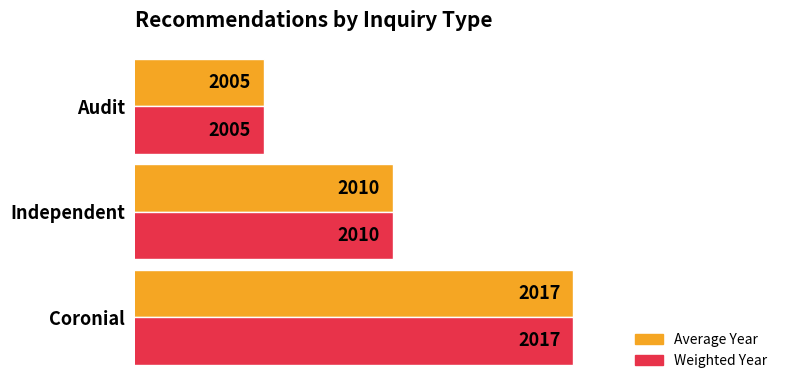

The Average Year series shows 467 at Coronial. True or false?

False